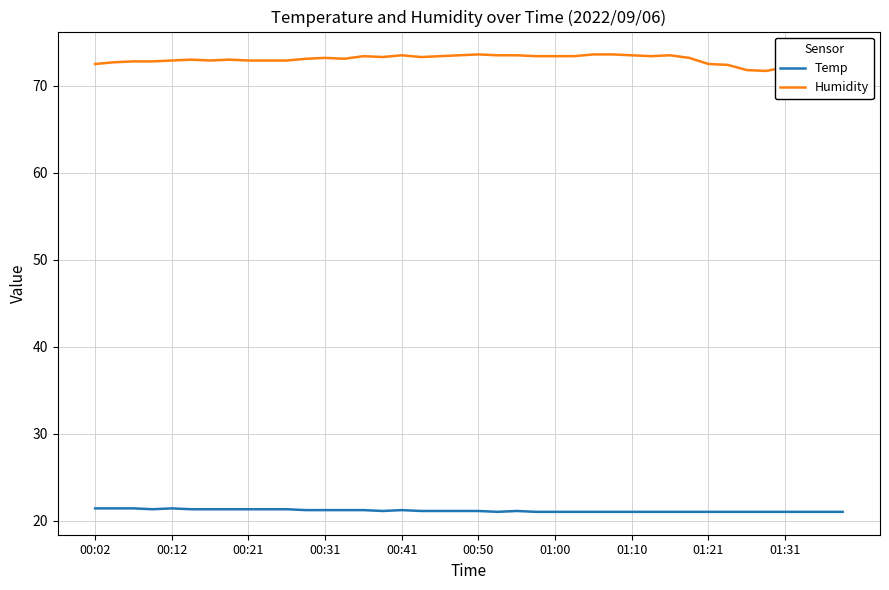

True or false: Temp and Humidity cross at least once.

False